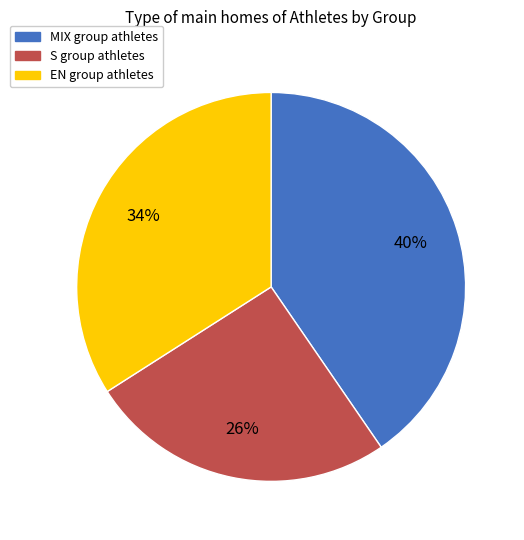

To the nearest percent, what percentage of the pie is S?

26%